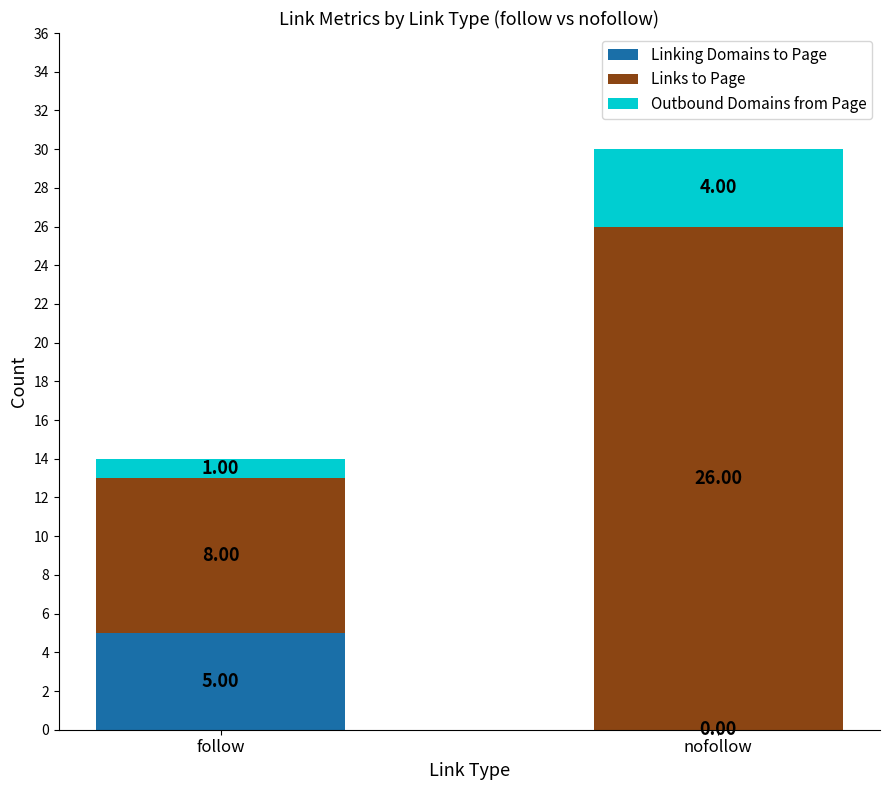

At which category is the sum across all series the highest?

nofollow